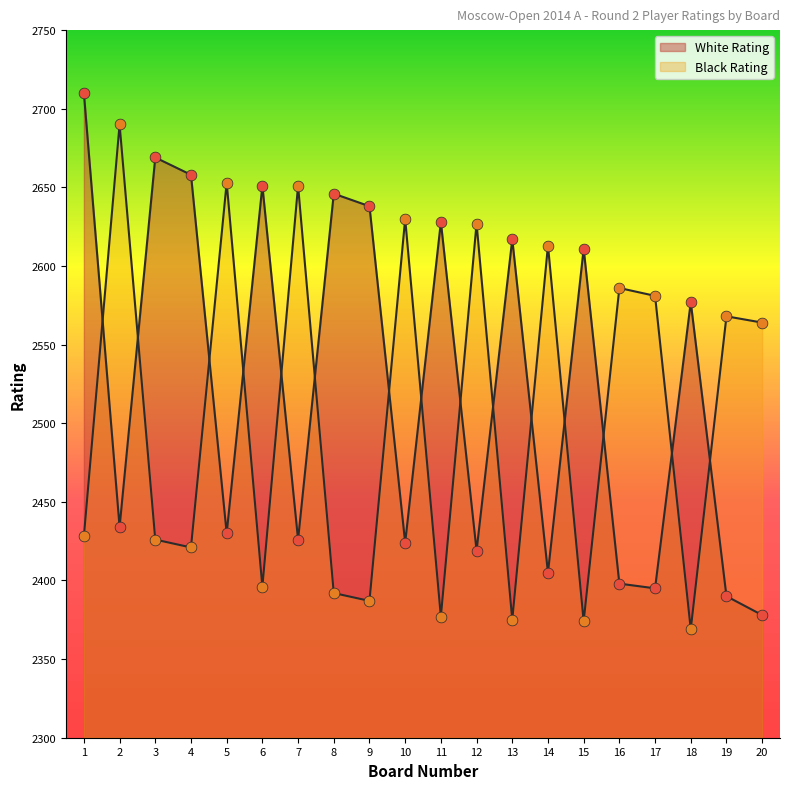

At how many categories does at least one series exceed 2586?

15